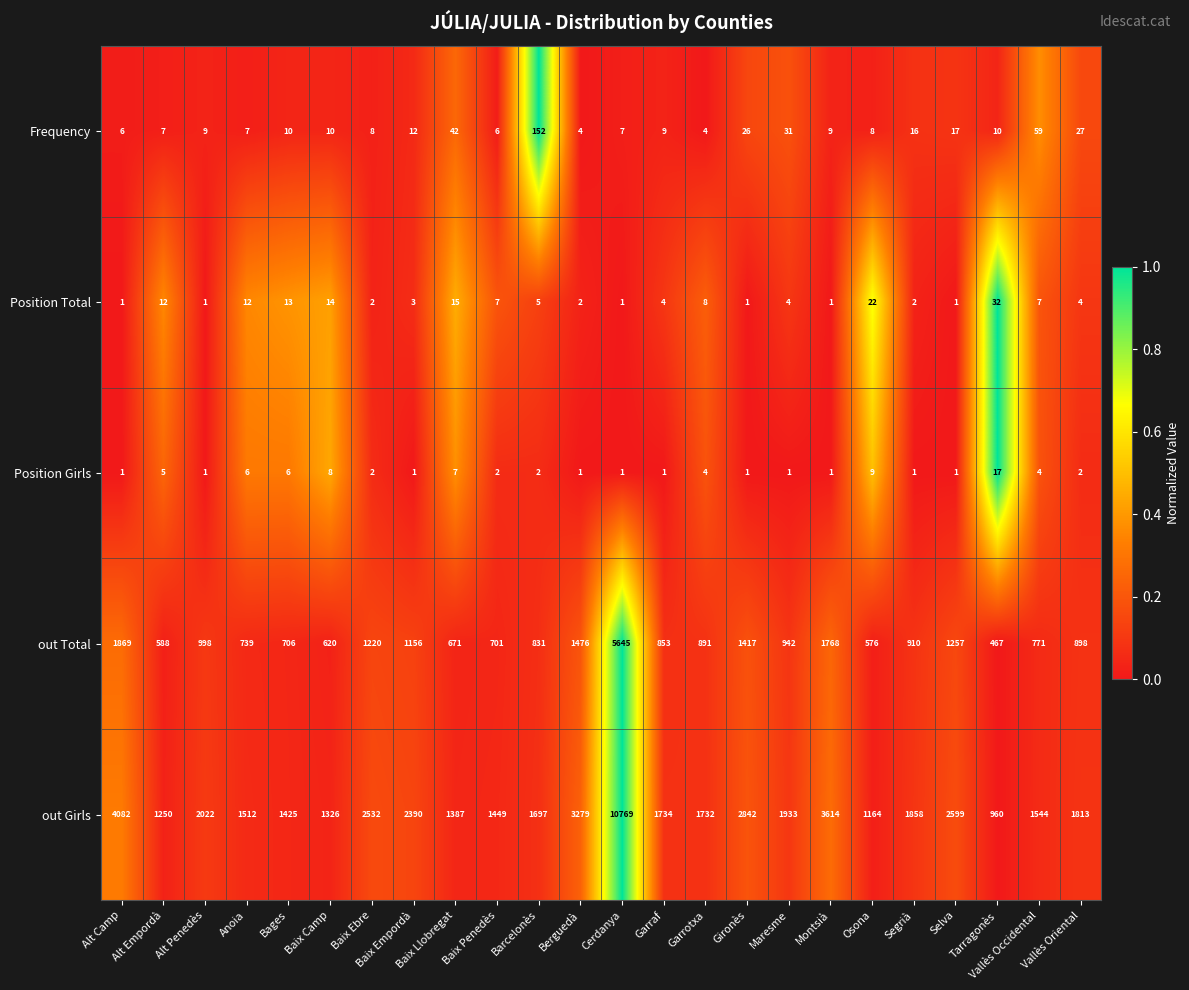

What is the average value of the Frequency series?

21